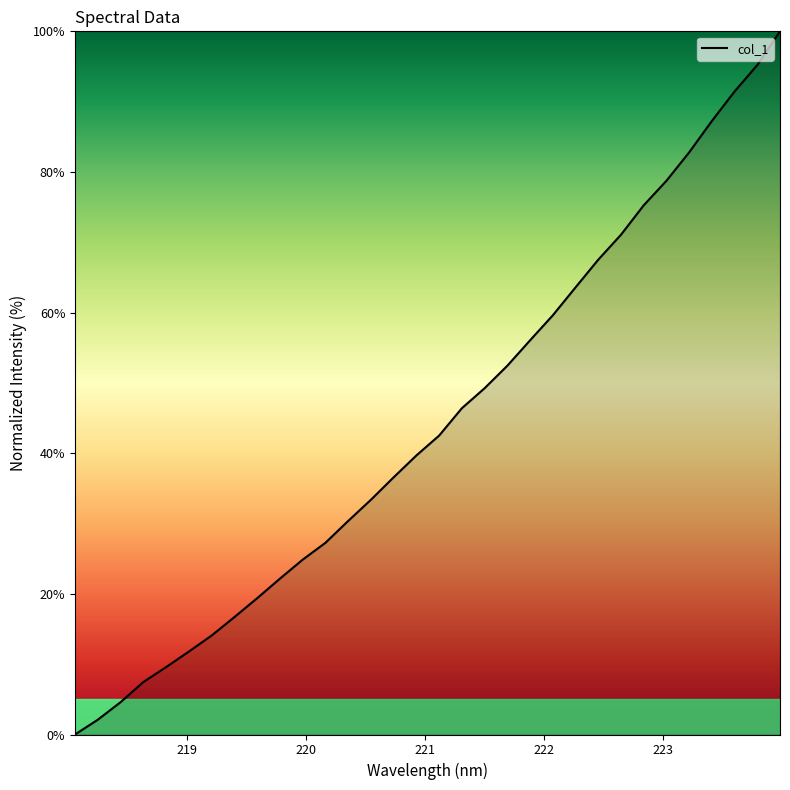

What is the difference between the maximum and minimum values?

100.0